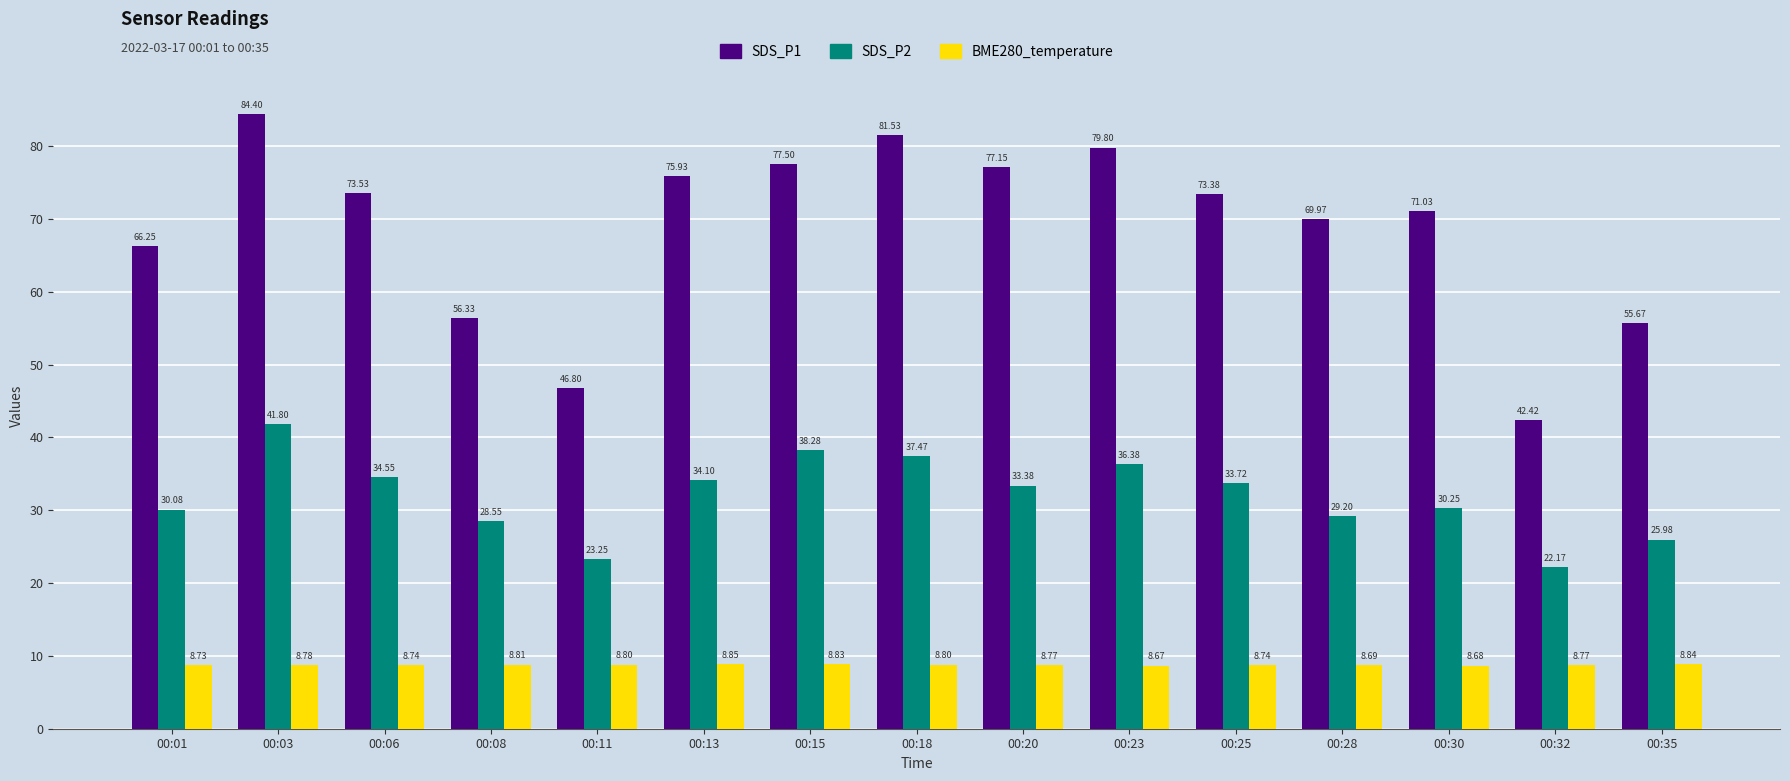

What is the approximate value of SDS_P2 at 00:20?

33.4